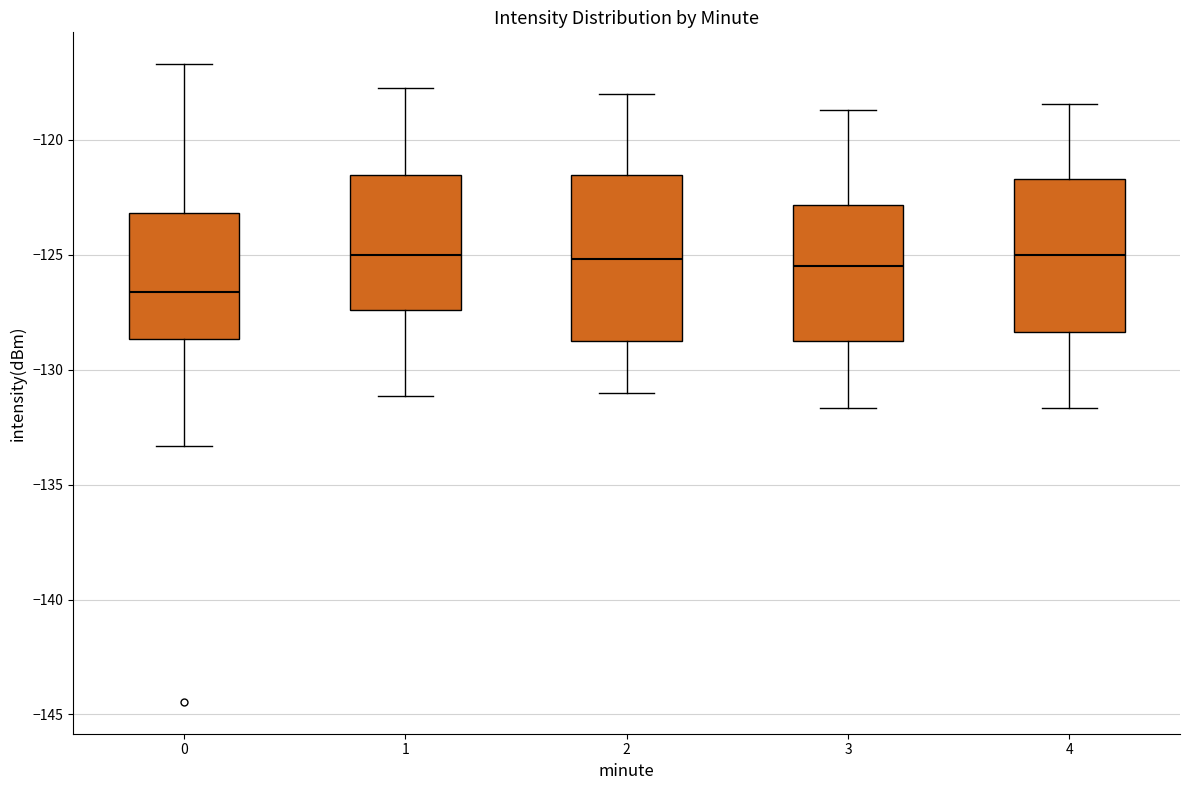

Which box is the tallest, from its lower edge to its upper edge?

2